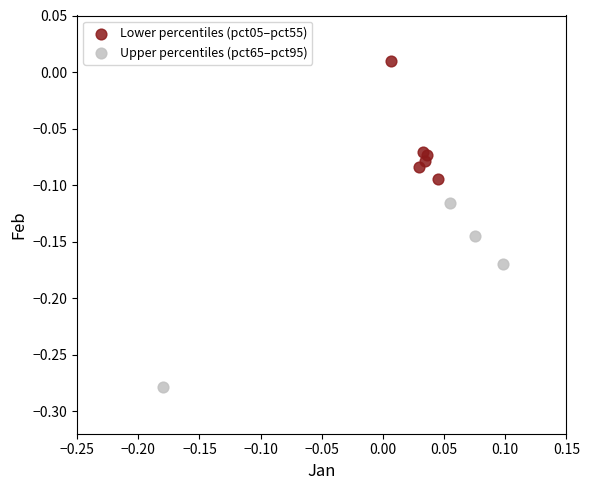

Which series contains the highest Y value?

Lower percentiles (pct05–pct55)